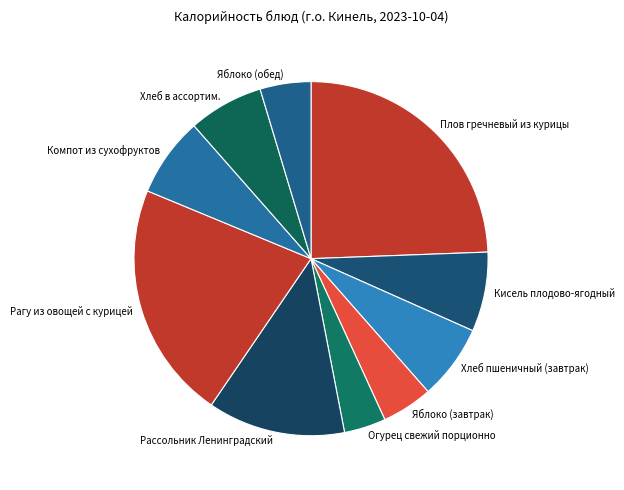

Do Рассольник Ленинградский and Компот из сухофруктов together represent more than half of the pie?

No